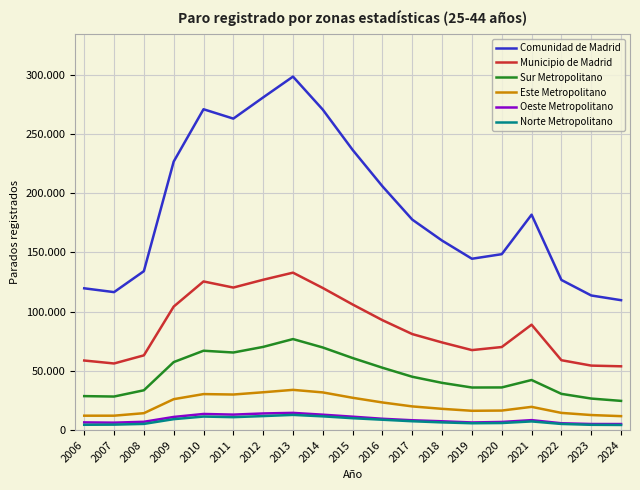

What is the difference between the maximum and minimum values in the Oeste Metropolitano series?

9421